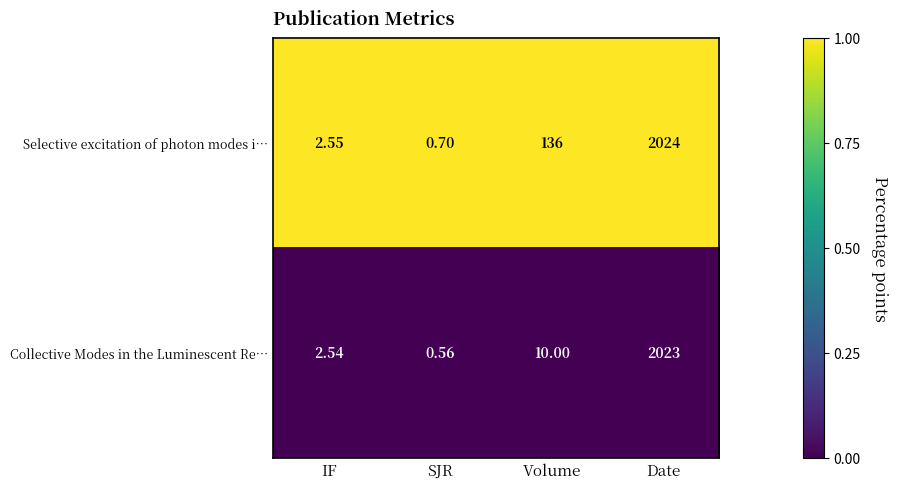

Is the value of Selective excitation of photon modes i… at IF greater than the value of Collective Modes in the Luminescent Re… at Date?

No